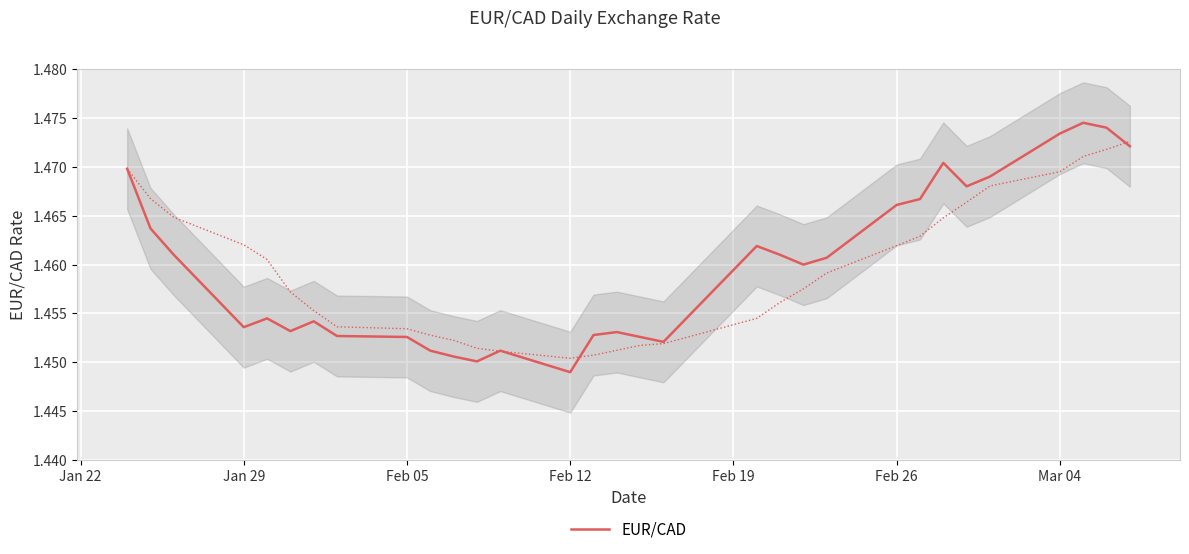

What is the greatest value displayed?

1.5